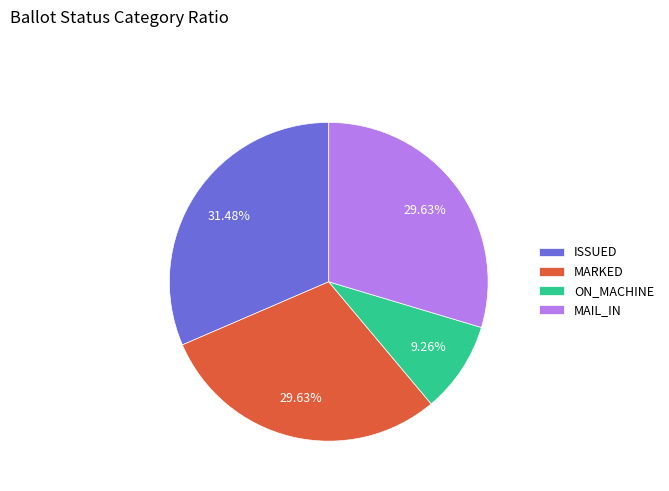

True or false: MARKED accounts for 30% of the total.

True